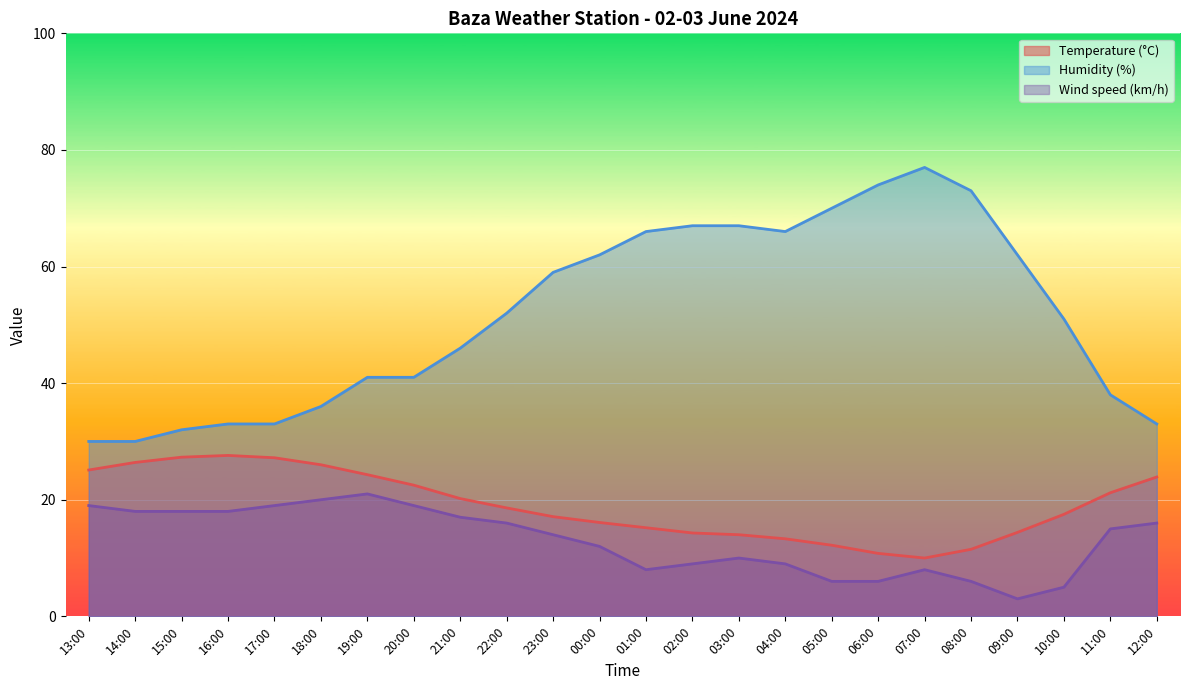

At which category does the chart reach its peak across all series?

07:00